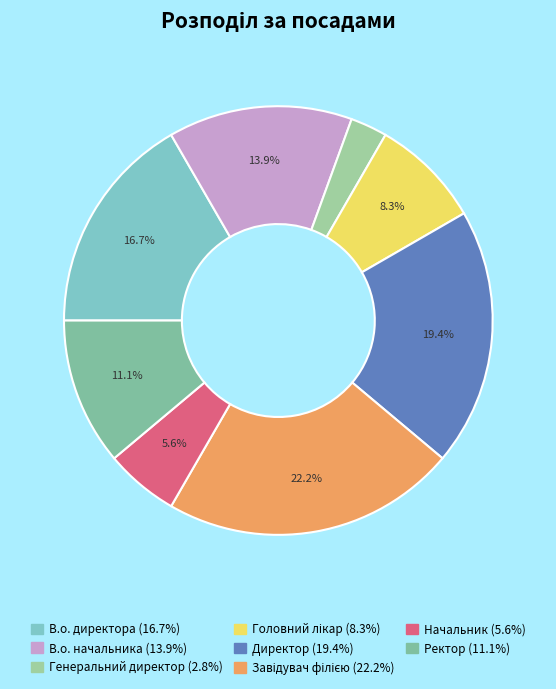

How many slices are in this pie chart?

8